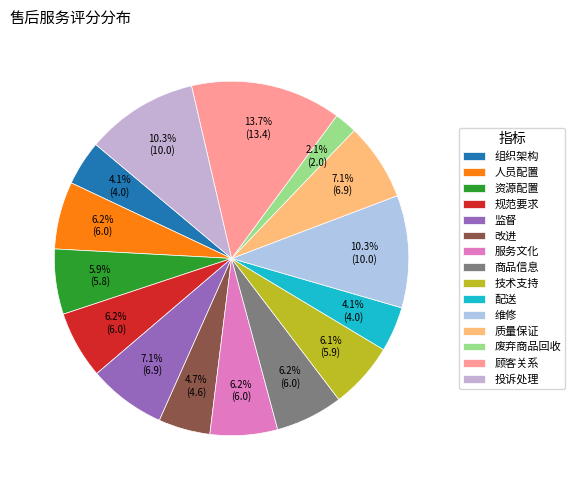

Does 质量保证 represent more than half of the total?

No